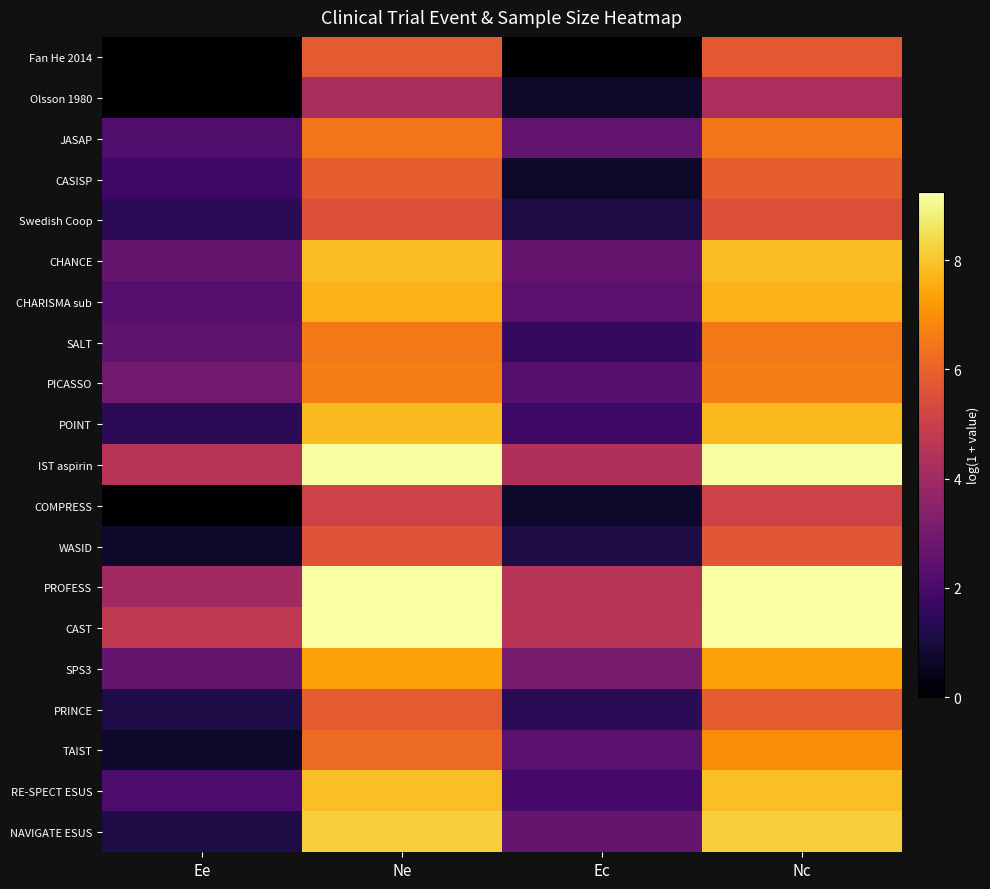

Reading left to right, what are all the values shown in this chart?

Fan He 2014: Ee=0.0	Ne=5.8	Ec=0.0	Nc=5.8
Olsson 1980: Ee=0.0	Ne=4.2	Ec=0.7	Nc=4.2
JASAP: Ee=2.2	Ne=6.5	Ec=2.6	Nc=6.5
CASISP: Ee=1.8	Ne=5.9	Ec=0.7	Nc=5.9
Swedish Coop: Ee=1.4	Ne=5.5	Ec=1.1	Nc=5.5
CHANCE: Ee=2.6	Ne=7.9	Ec=2.6	Nc=7.9
CHARISMA sub: Ee=2.3	Ne=7.7	Ec=2.4	Nc=7.7
SALT: Ee=2.5	Ne=6.5	Ec=1.6	Nc=6.5
PICASSO: Ee=2.9	Ne=6.6	Ec=2.3	Nc=6.6
POINT: Ee=1.4	Ne=7.8	Ec=1.8	Nc=7.8
IST aspirin: Ee=4.5	Ne=9.2	Ec=4.3	Nc=9.2
COMPRESS: Ee=0.0	Ne=5.1	Ec=0.7	Nc=5.1
WASID: Ee=0.7	Ne=5.6	Ec=1.1	Nc=5.7
PROFESS: Ee=4.0	Ne=9.2	Ec=4.5	Nc=9.2
CAST: Ee=4.8	Ne=9.2	Ec=4.5	Nc=9.2
SPS3: Ee=2.6	Ne=7.3	Ec=3.1	Nc=7.3
PRINCE: Ee=1.1	Ne=5.8	Ec=1.4	Nc=5.8
TAIST: Ee=0.7	Ne=6.2	Ec=2.4	Nc=6.9
RE-SPECT ESUS: Ee=2.1	Ne=7.9	Ec=1.9	Nc=7.9
NAVIGATE ESUS: Ee=1.1	Ne=8.2	Ec=2.6	Nc=8.2